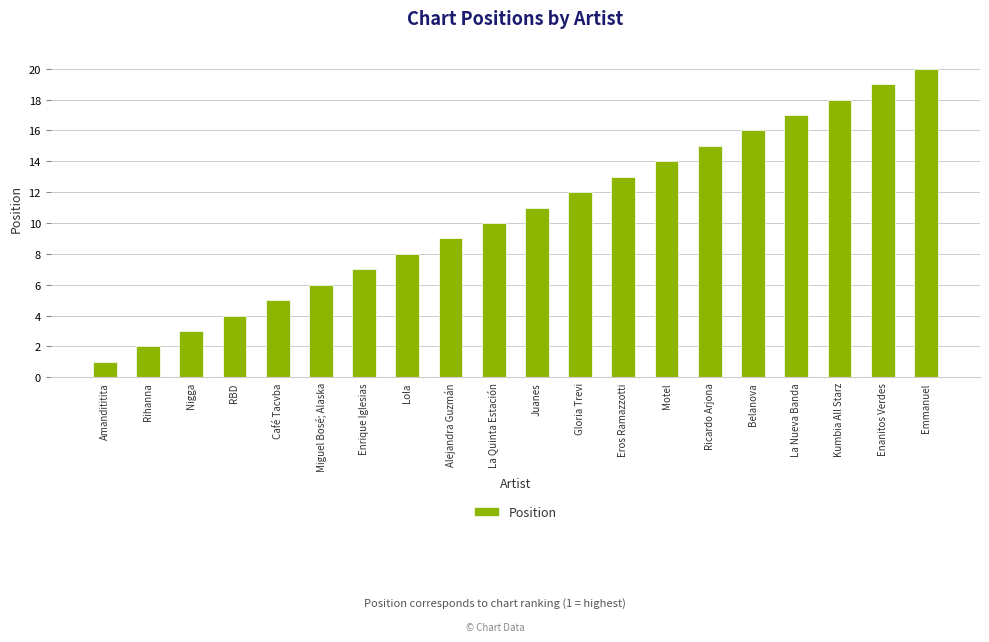

Reading left to right, transcribe all the data shown in this chart.

Amandititita=1	Rihanna=2	Nigga=3	RBD=4	Café Tacvba=5	Miguel Bosé; Alaska=6	Enrique Iglesias=7	Lola=8	Alejandra Guzmán=9	La Quinta Estación=10	Juanes=11	Gloria Trevi=12	Eros Ramazzotti=13	Motel=14	Ricardo Arjona=15	Belanova=16	La Nueva Banda=17	Kumbia All Starz=18	Enanitos Verdes=19	Emmanuel=20